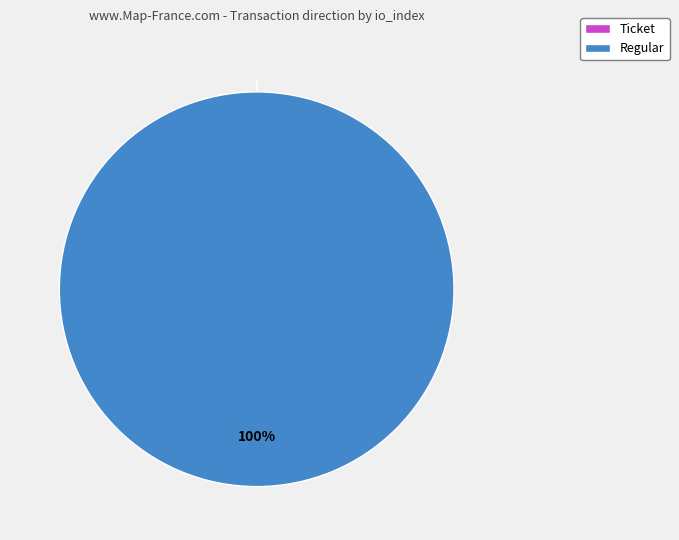

How many segments does this pie chart have?

2